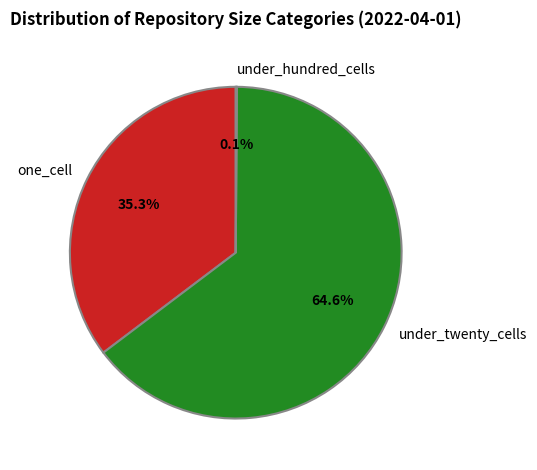

Does any single category account for the majority?

Yes